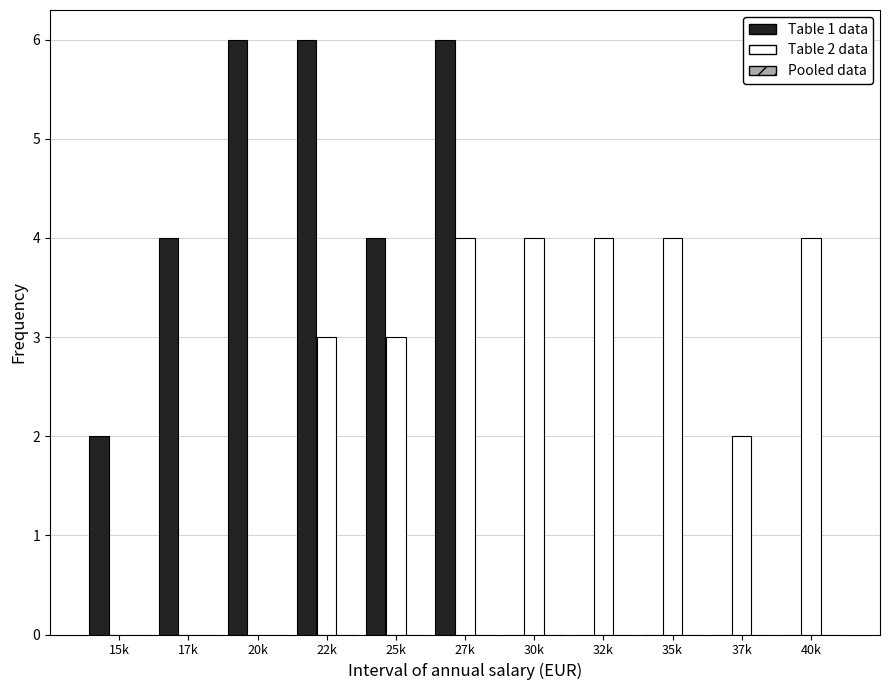

Between 25k and 30k, which series saw the biggest shift?

Table 1 data